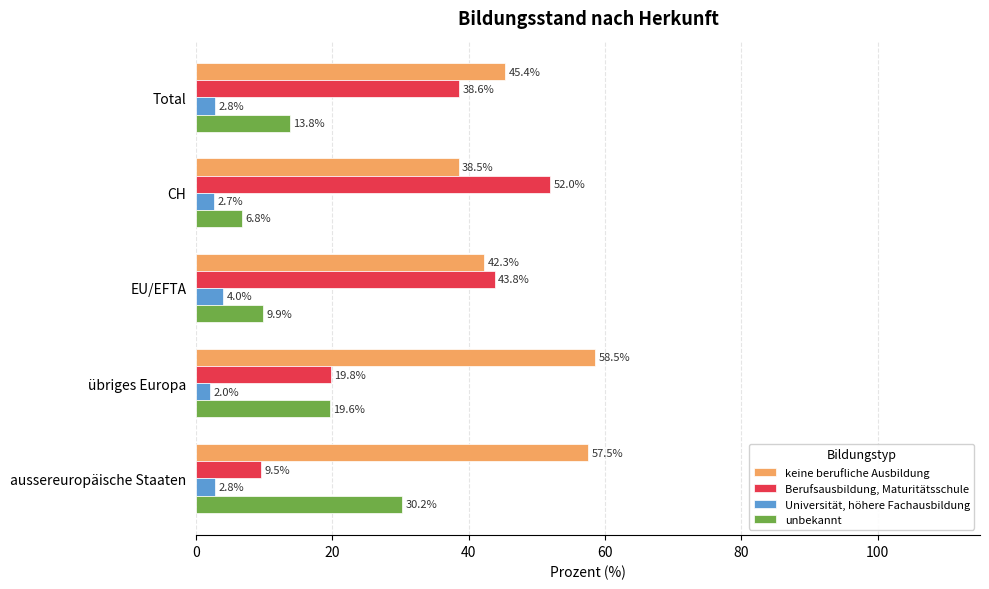

What is the minimum value for unbekannt?

6.8